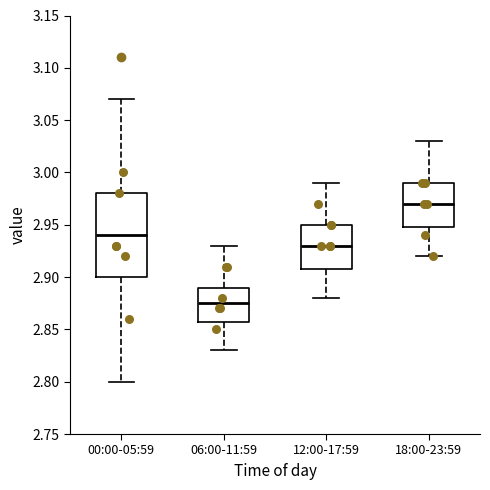

Reading left to right, read every box against the y-axis: the position of its median line, the range the box covers, and the ends of its whiskers. The values are not printed on the chart, so give them approximately, as read against the axis.

00:00-05:59: median 2.940, box 2.900 to 2.980, whiskers 2.800 to 3.070
06:00-11:59: median 2.875, box 2.860 to 2.890, whiskers 2.830 to 2.930
12:00-17:59: median 2.930, box 2.910 to 2.950, whiskers 2.880 to 2.990
18:00-23:59: median 2.970, box 2.950 to 2.990, whiskers 2.920 to 3.030